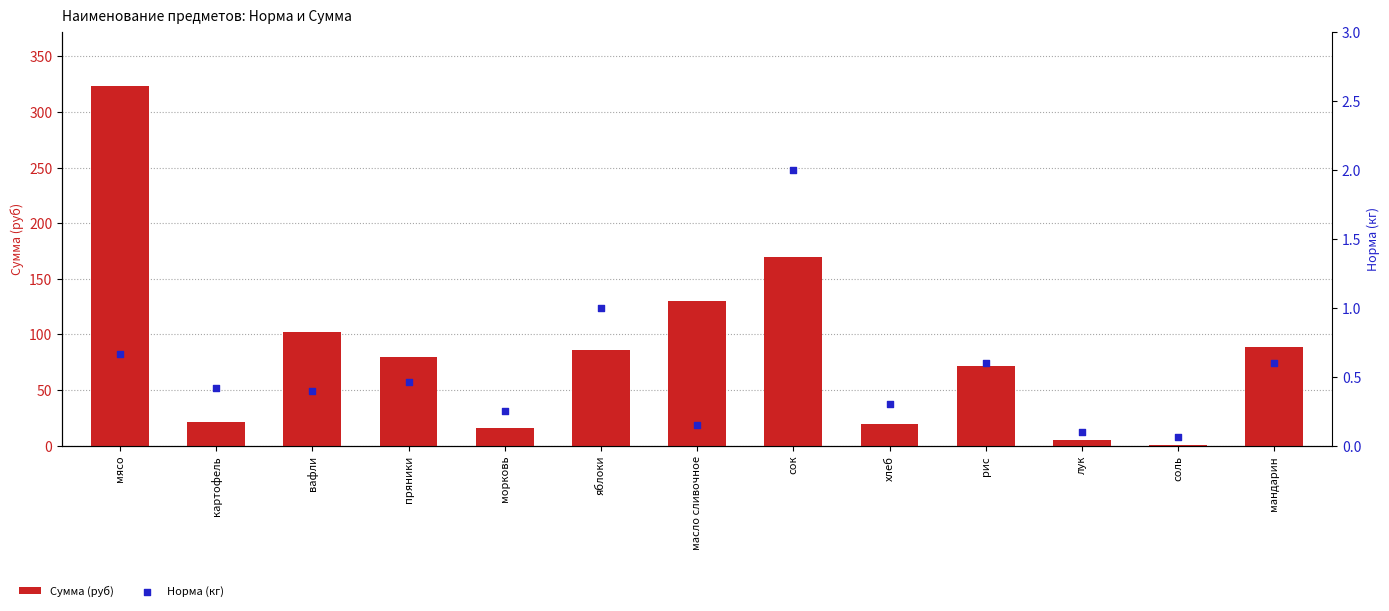

What are all the series names shown in the legend?

Сумма (руб), Норма (кг)